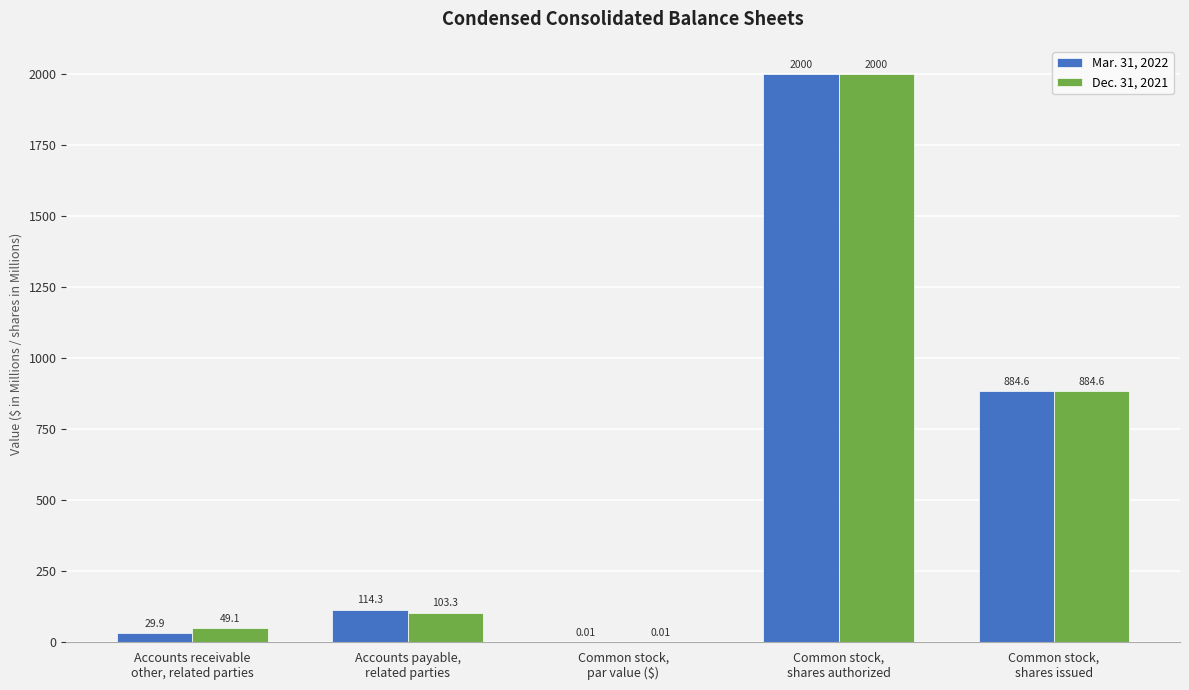

Which series has the largest total across all categories?

Dec. 31, 2021